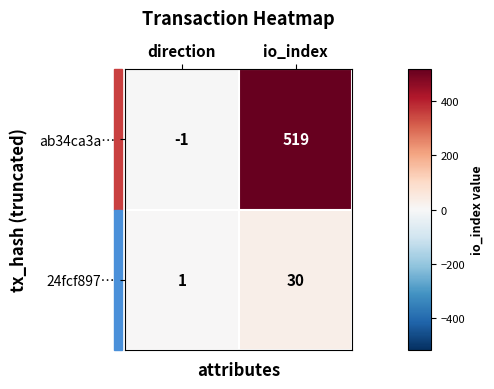

Which series changed the most between direction and io_index?

ab34ca3a…